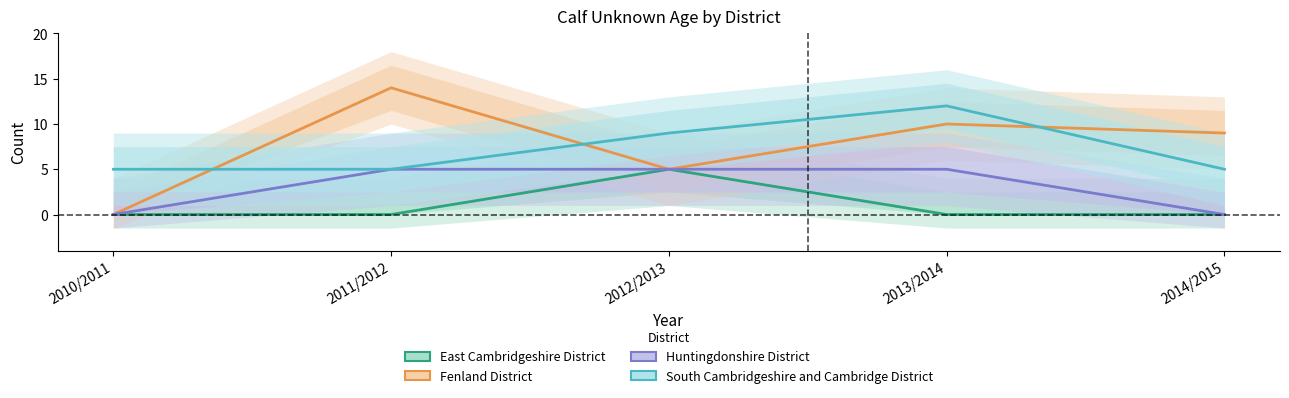

Rank the series by their maximum value, from lowest to highest.

East Cambridgeshire District, Huntingdonshire District, South Cambridgeshire and Cambridge District, Fenland District